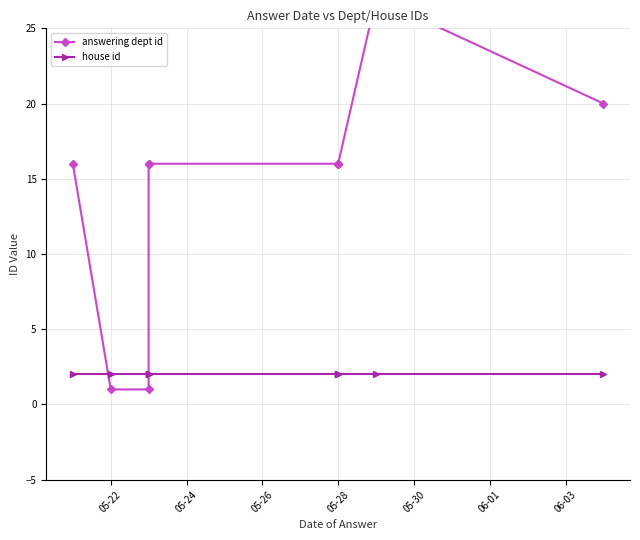

What is the difference between the maximum and minimum values in the answering dept id series?

26